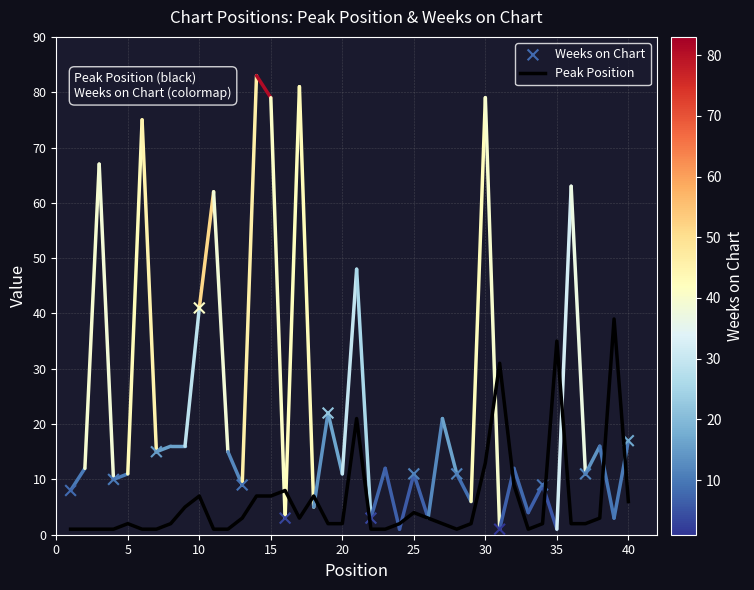

What is the change in value from 12 to 13?

+2